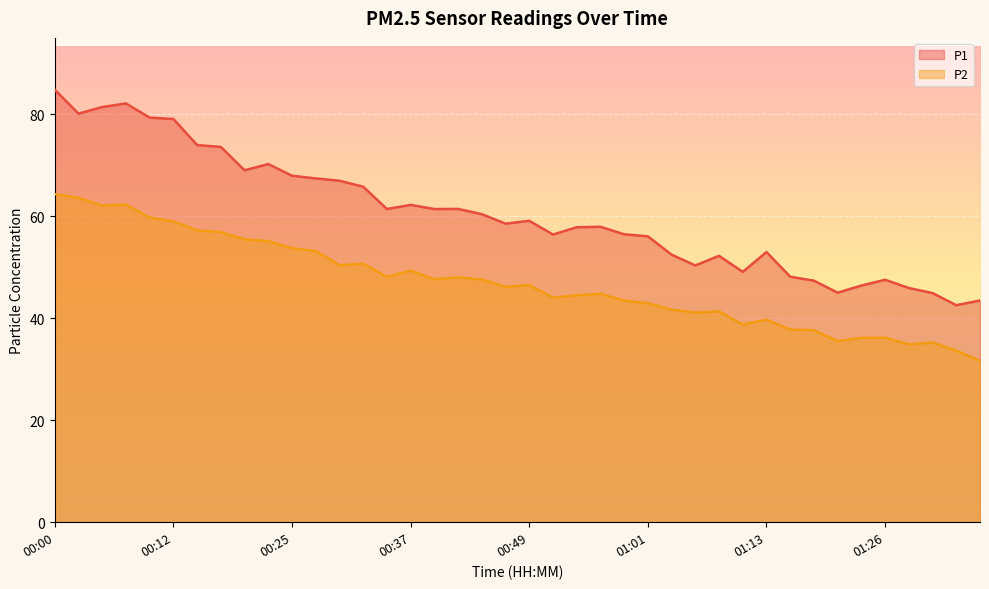

At which label does P1 first exceed 59?

00:00